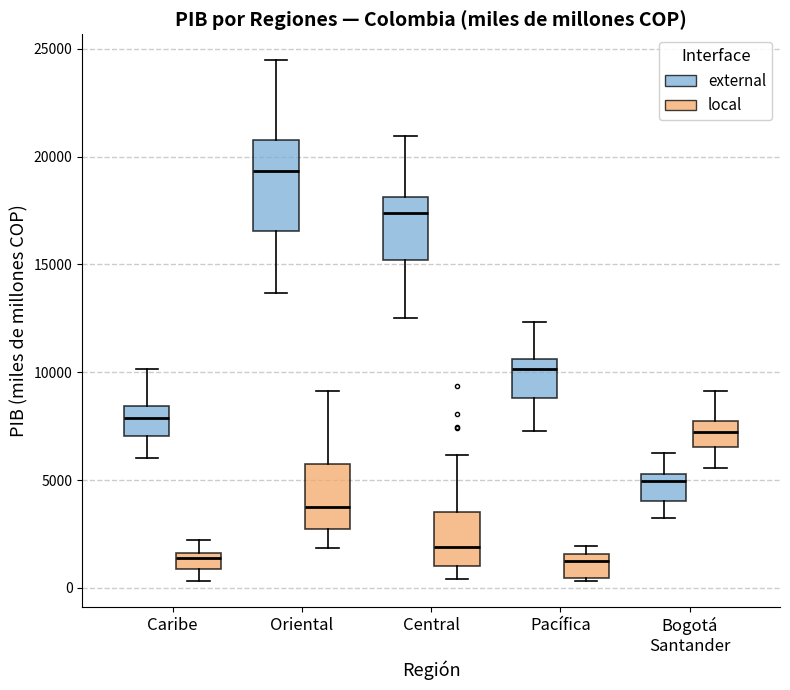

Which box is the tallest, from its lower edge to its upper edge?

Oriental (external)